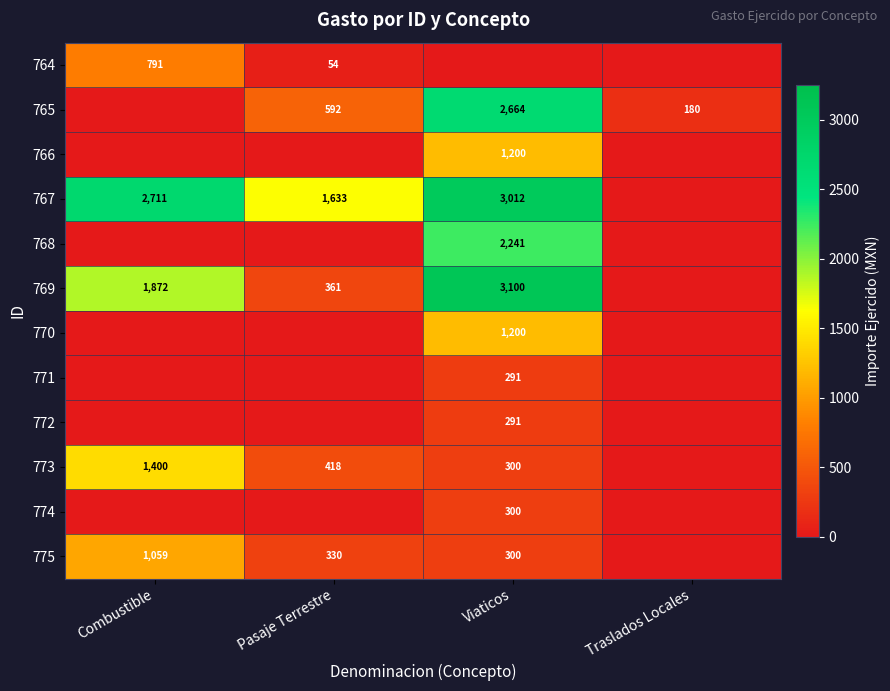

What is the sum of the 767 values at Viaticos and Pasaje Terrestre?

4645